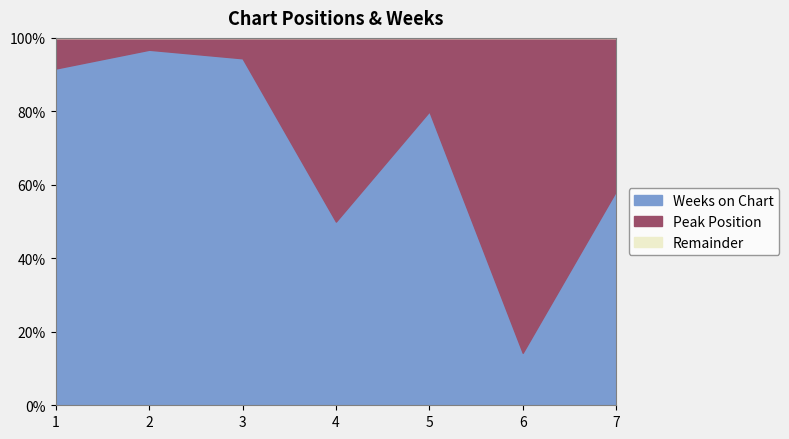

How many times do Weeks on Chart and Peak Position cross each other?

2